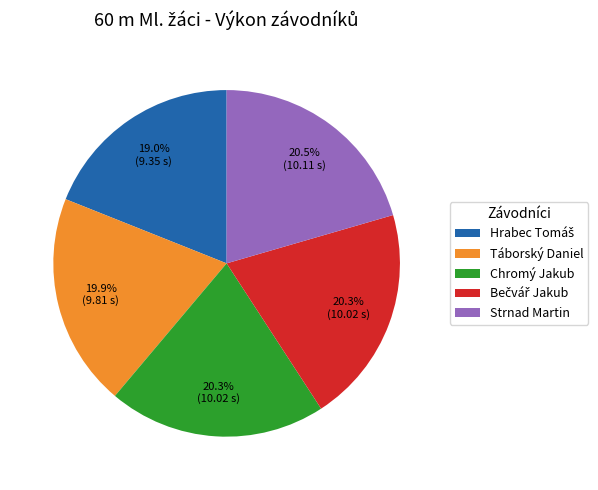

How many slices are in this pie chart?

5